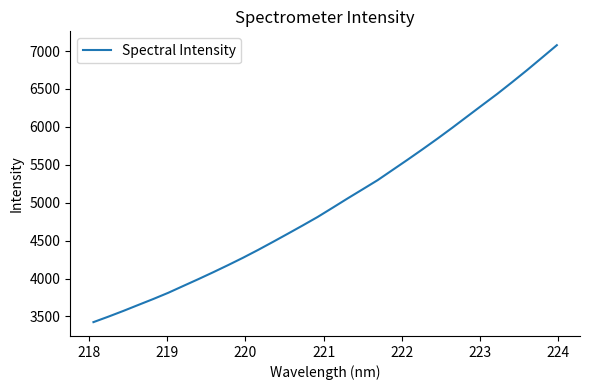

True or false: the data has more than 1 interior local peaks.

False